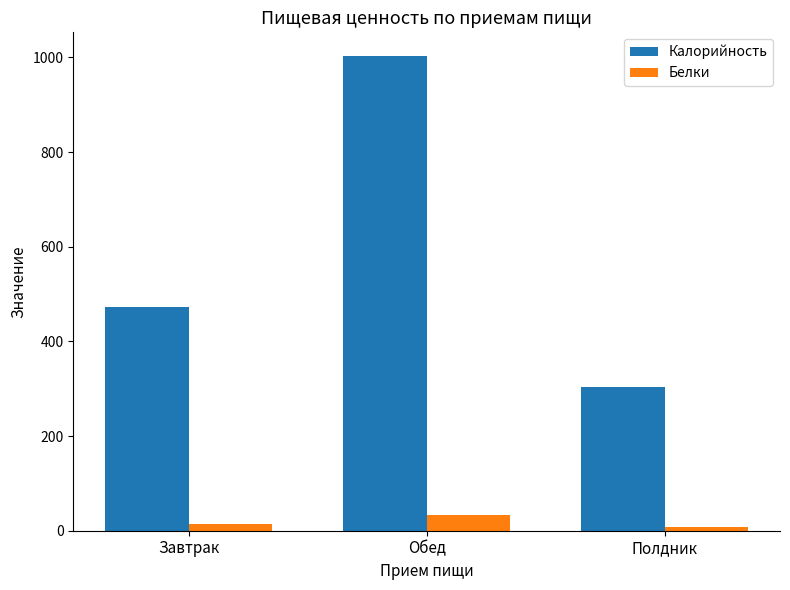

Does the chart contain stacked bars?

No